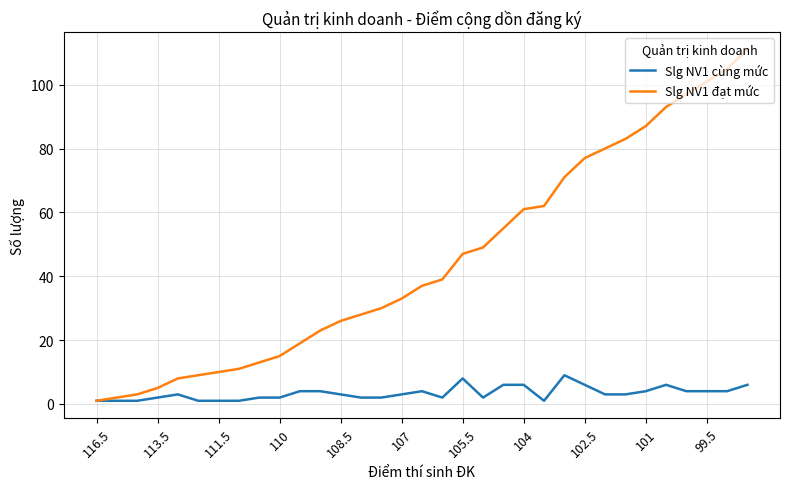

Which series has the largest total across all categories?

Slg NV1 đạt mức